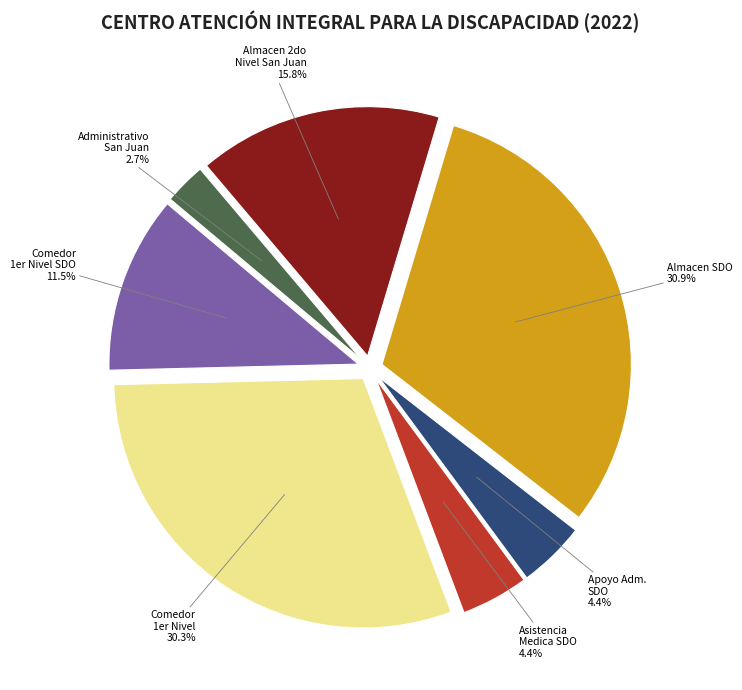

Is there a majority slice in this chart?

No